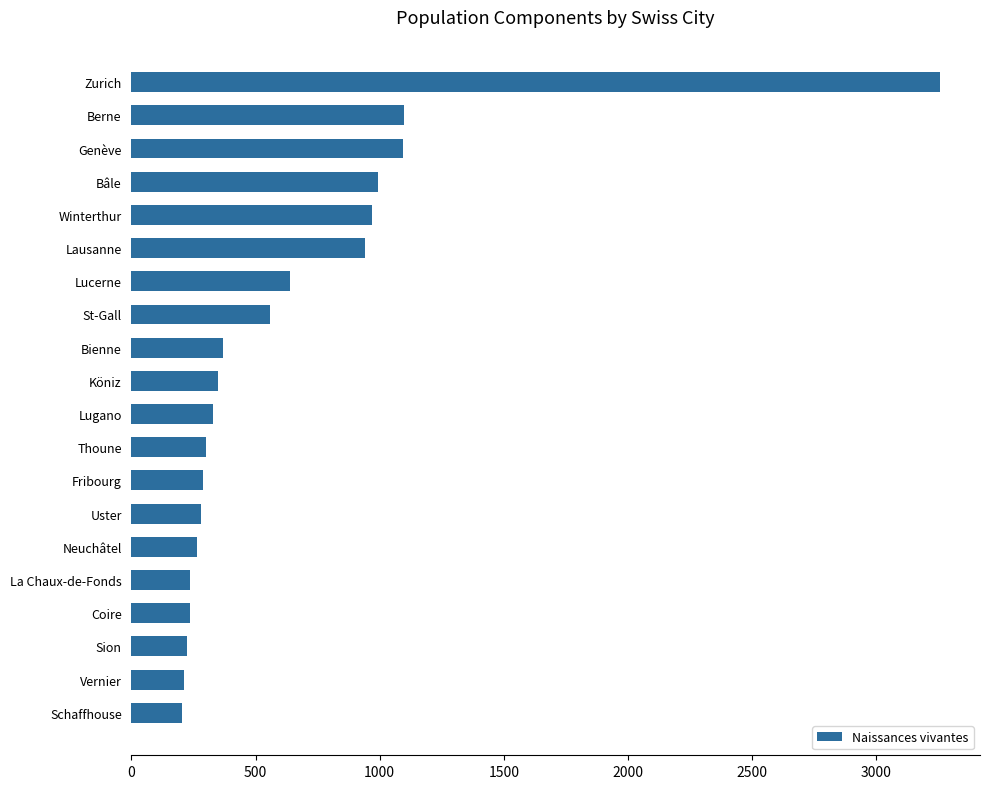

Which has a higher value, Lausanne or Köniz?

Lausanne